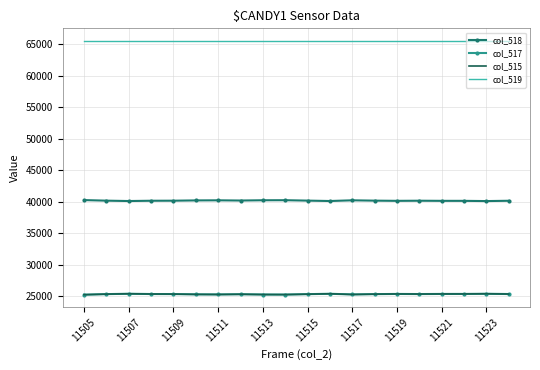

Reading left to right, extract all data points from this chart.

col_518: 40277	40187	40129	40173	40181	40226	40241	40207	40250	40259	40193	40131	40241	40189	40159	40177	40158	40157	40122	40170
col_517: 25258	25348	25406	25362	25354	25309	25294	25328	25285	25276	25342	25404	25294	25346	25376	25358	25377	25378	25405	25361
col_515: 25258	25348	25406	25362	25354	25309	25294	25328	25285	25276	25342	25404	25294	25346	25376	25358	25377	25378	25405	25361
col_519: 65535	65535	65535	65535	65535	65535	65535	65535	65535	65535	65535	65535	65535	65535	65535	65535	65535	65535	65535	65535